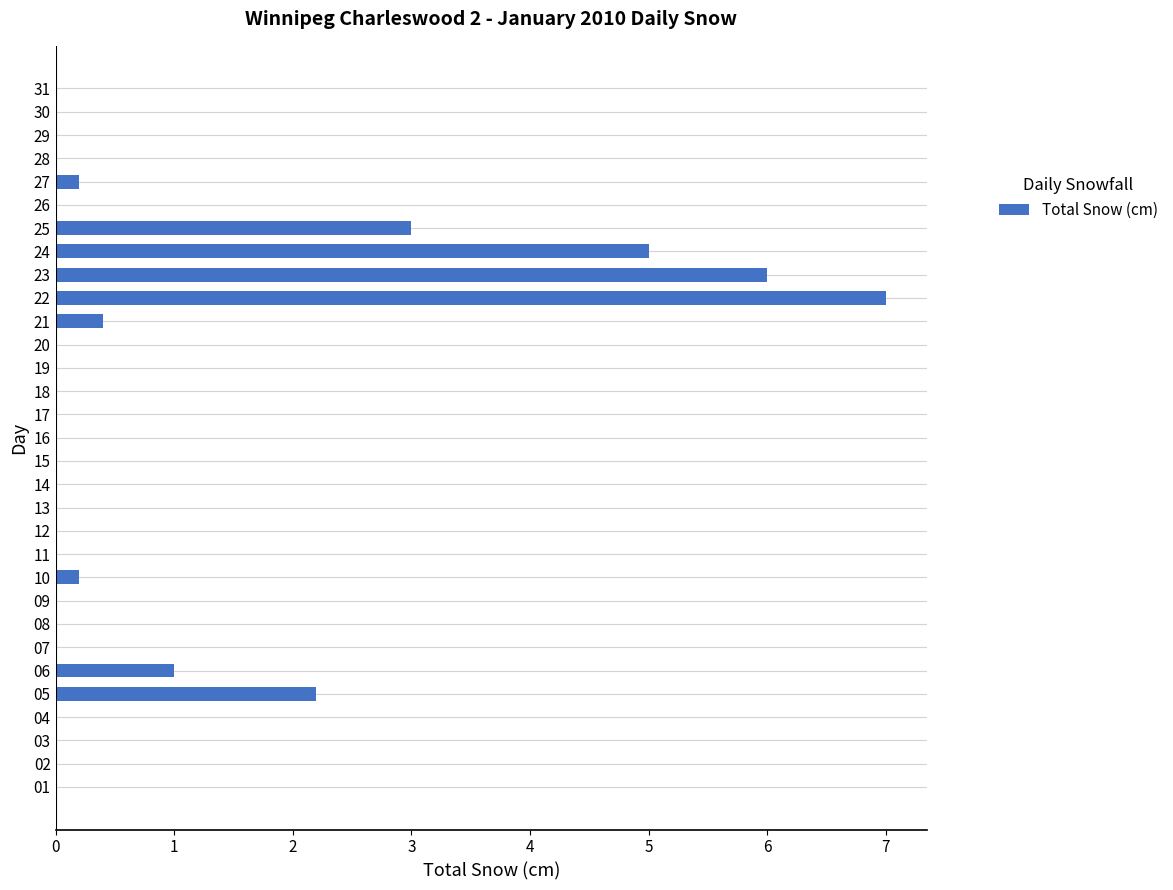

How many data points does each series have?

31